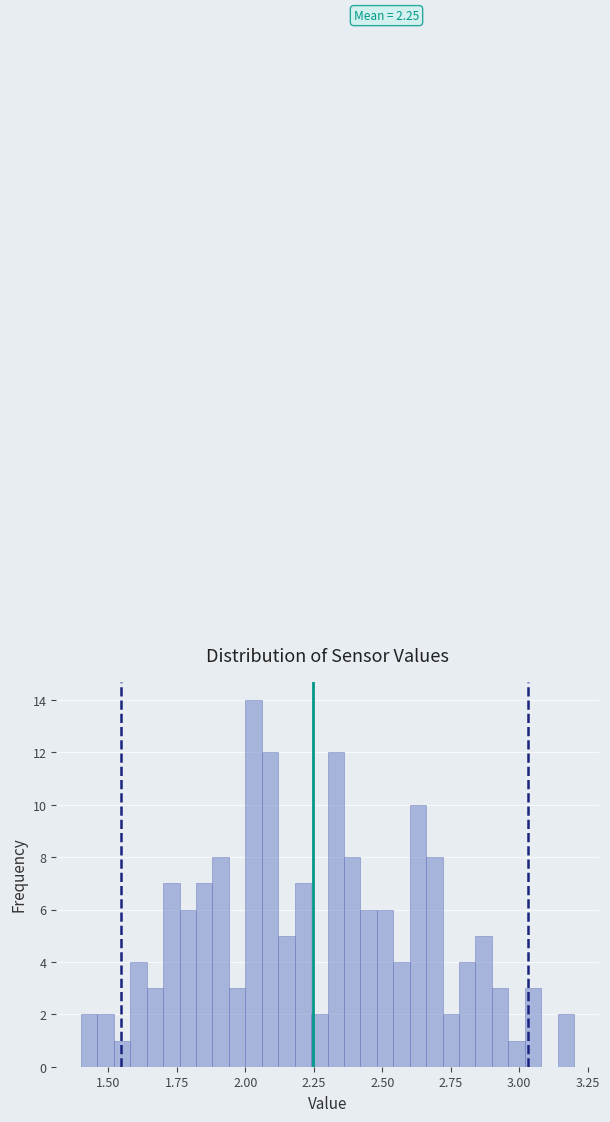

Read against the x-axis, roughly where is the centre of the tallest bar?

2.05